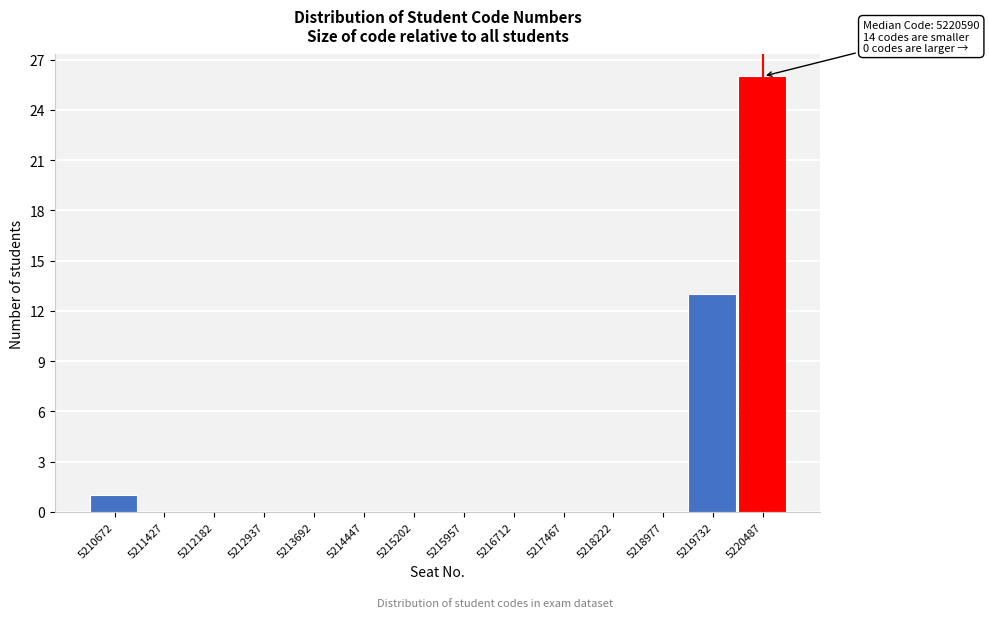

Reading right to left, list all the values displayed in this chart.

5220487=26	5219732=13	5218977=0	5218222=0	5217467=0	5216712=0	5215957=0	5215202=0	5214447=0	5213692=0	5212937=0	5212182=0	5211427=0	5210672=1